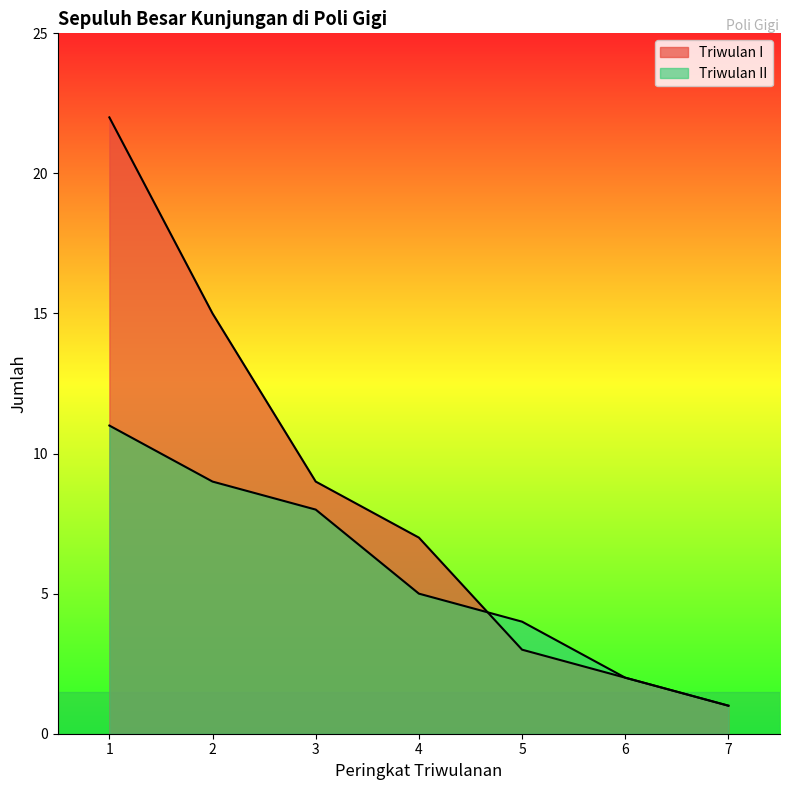

At 4, list the series in order from largest to smallest.

Triwulan I, Triwulan II